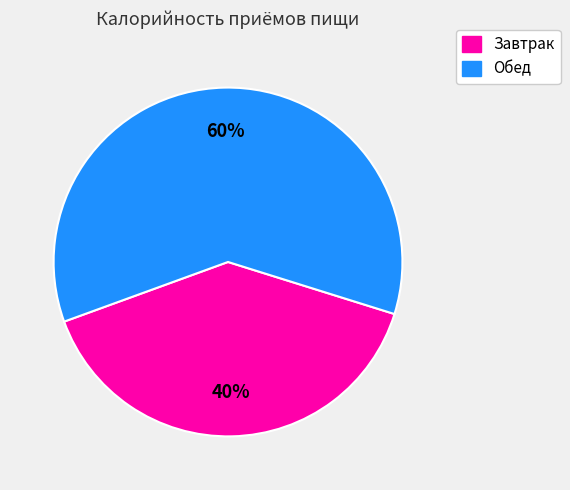

Which slice represents more than half of the pie?

Обед